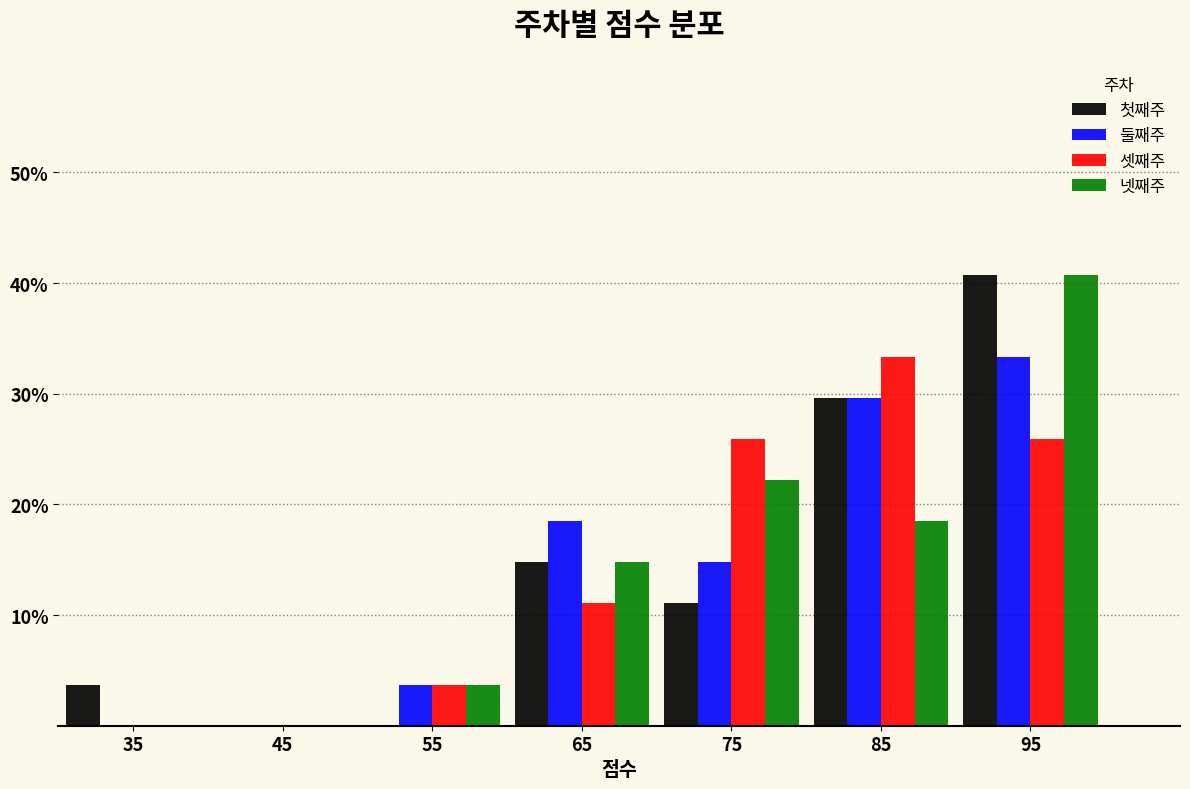

In the 첫째주 series, which range on the x-axis has the tallest bar?

90 to 100